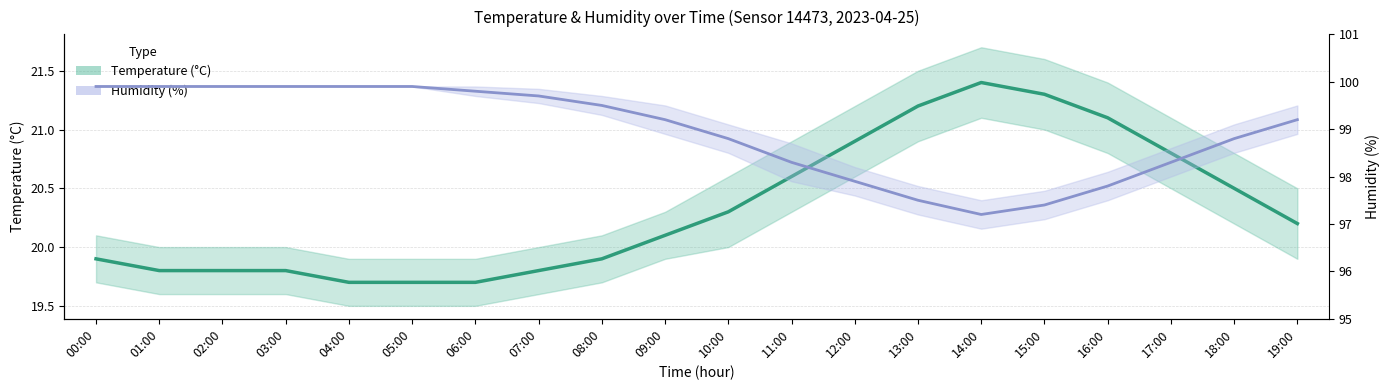

What is the difference between the second highest and minimum values in the Temperature series?

1.6